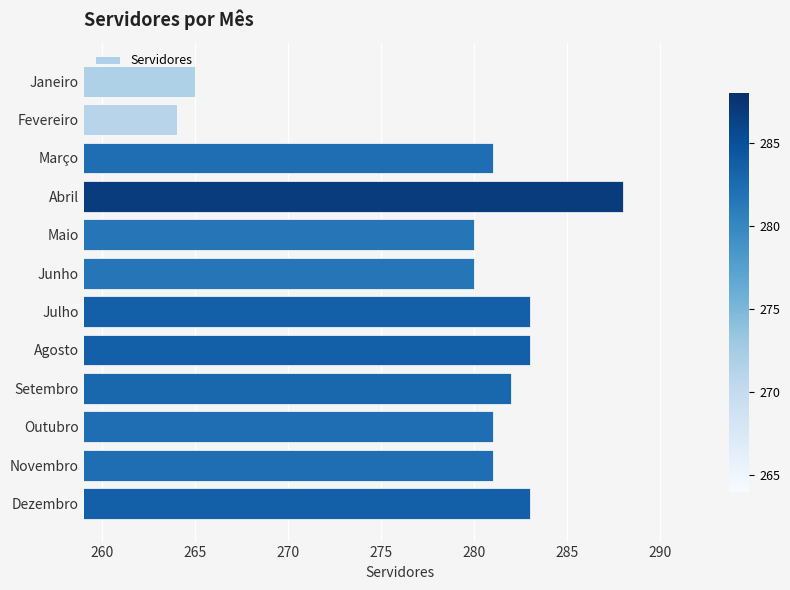

Reading top to bottom, list all the values displayed in this chart.

Janeiro=265	Fevereiro=264	Março=281	Abril=288	Maio=280	Junho=280	Julho=283	Agosto=283	Setembro=282	Outubro=281	Novembro=281	Dezembro=283